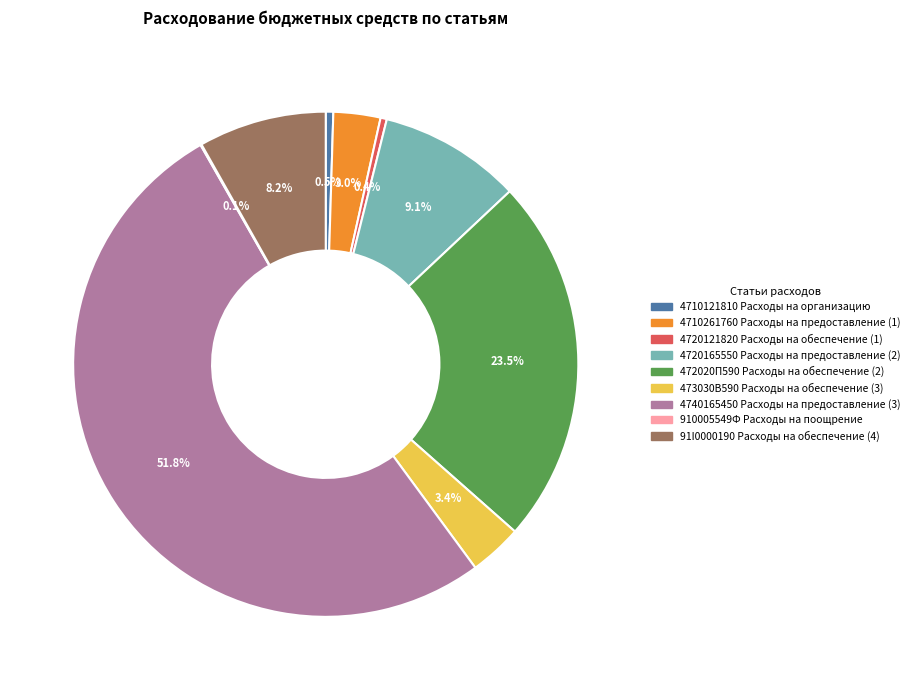

Between 473030В590 Расходы на обеспечение (3) and 4740165450 Расходы на предоставление (3), which is larger?

4740165450 Расходы на предоставление (3)